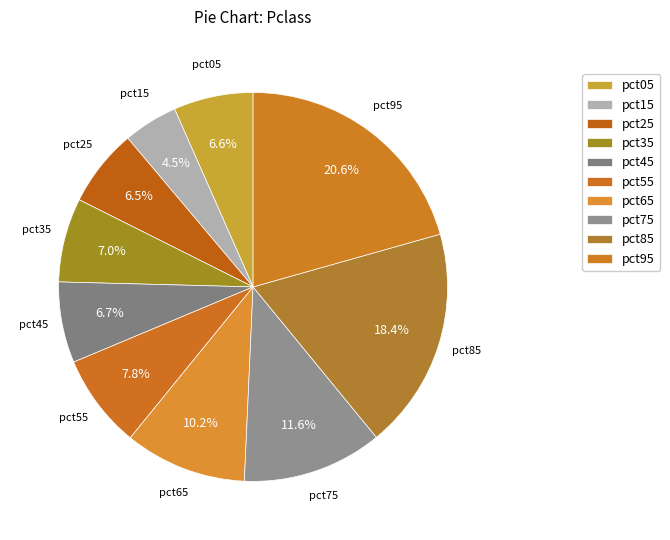

How many segments does this pie chart have?

10